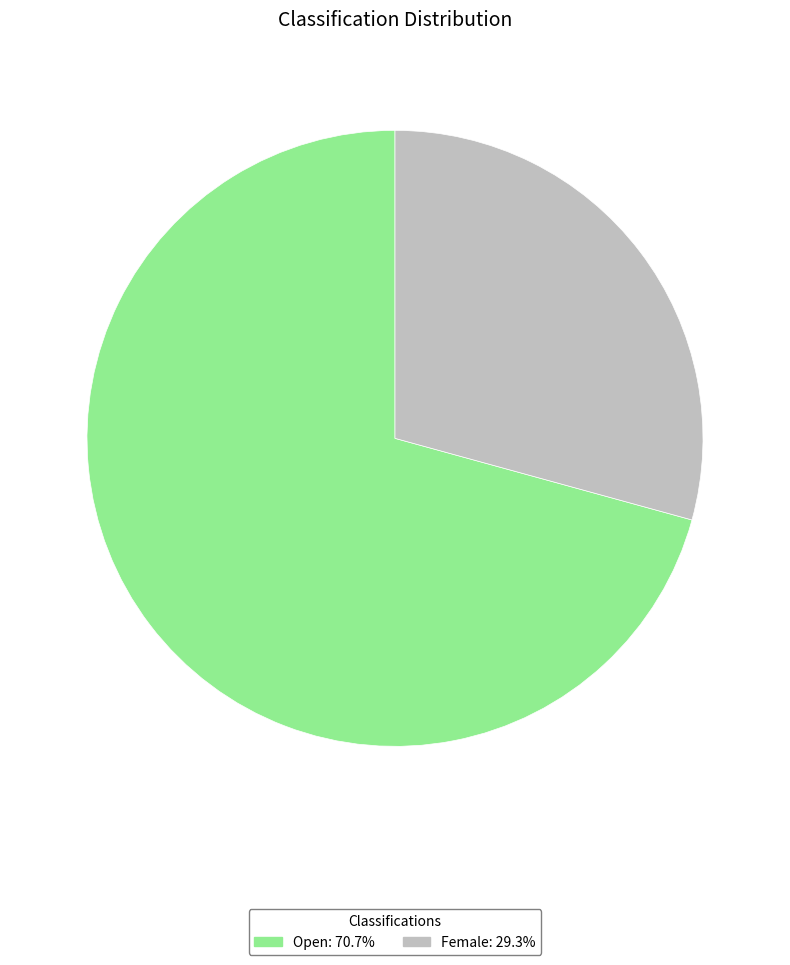

Which has a higher value, Open or Female?

Open